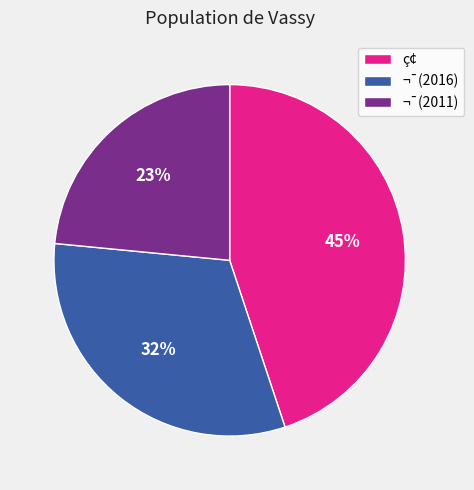

True or false: ¬¯(2011) accounts for 23% of the total.

True